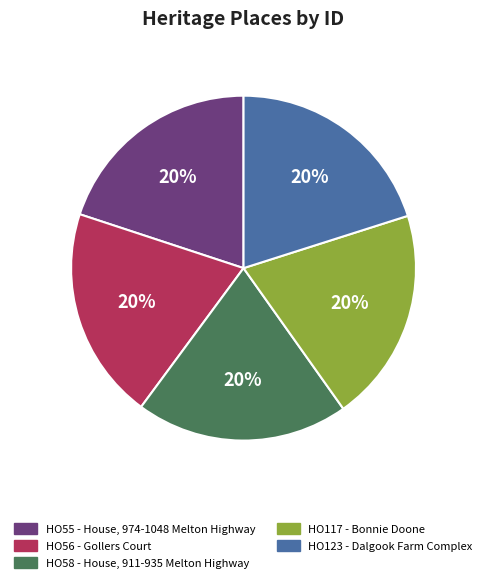

What is the ratio of the value at HO123 - Dalgook Farm Complex to the value at HO117 - Bonnie Doone?

1.0